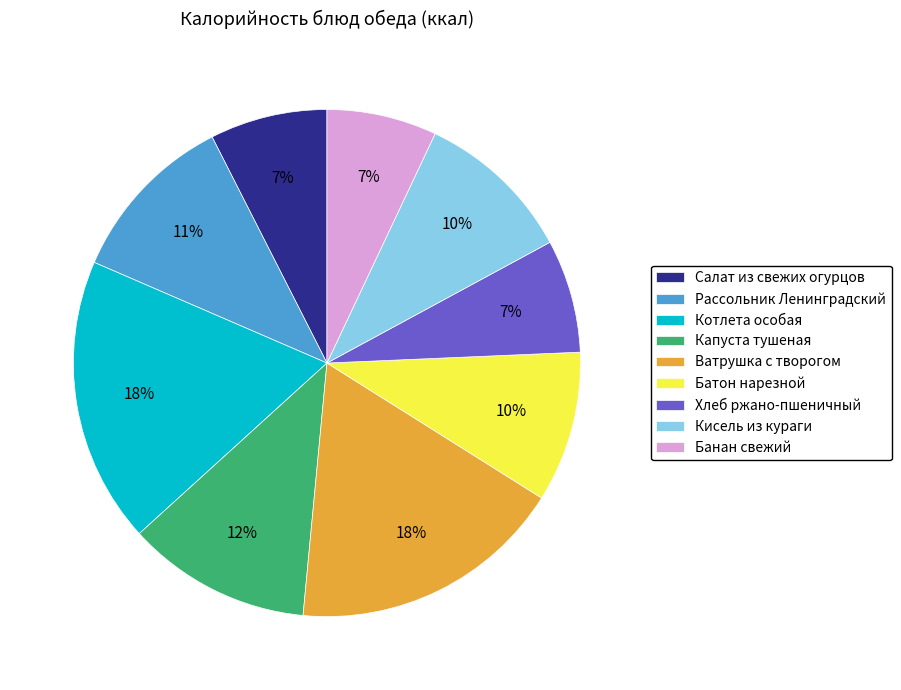

True or false: Хлеб ржано-пшеничный accounts for 22% of the total.

False